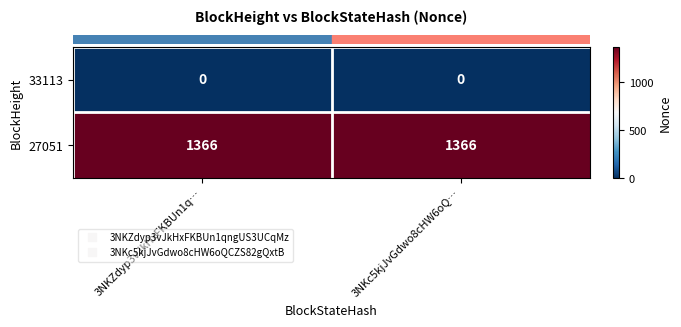

Reading left to right, what are all the values shown in this chart?

33113: 3NKZdyp3vJkHxFKBUn1q…=0	3NKc5kjJvGdwo8cHW6oQ…=0
27051: 3NKZdyp3vJkHxFKBUn1q…=1366	3NKc5kjJvGdwo8cHW6oQ…=1366